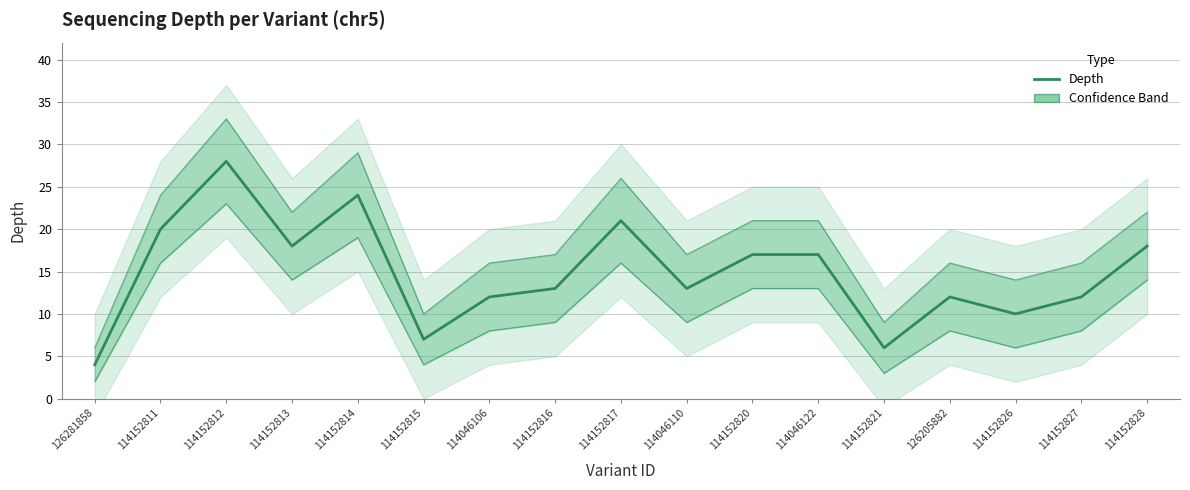

What position from the left is 114152814?

5